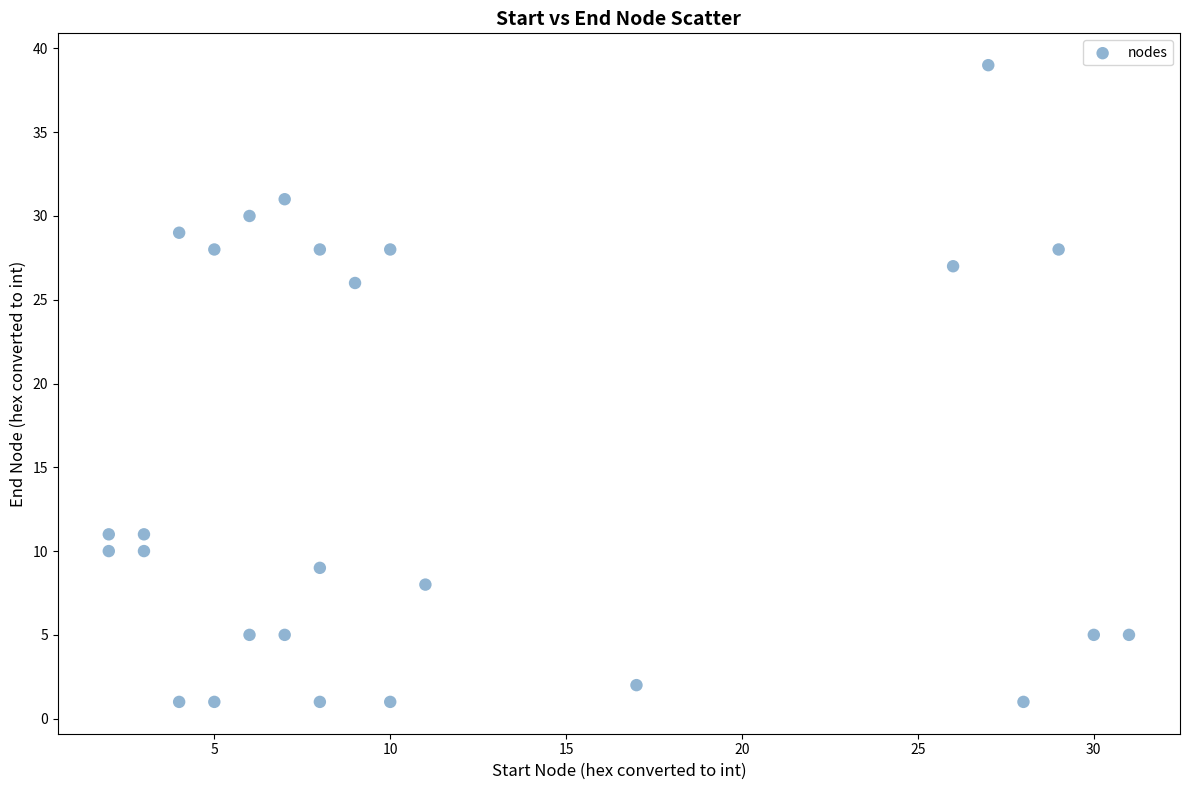

What Y value in the scatter plot is closest to 20?

26